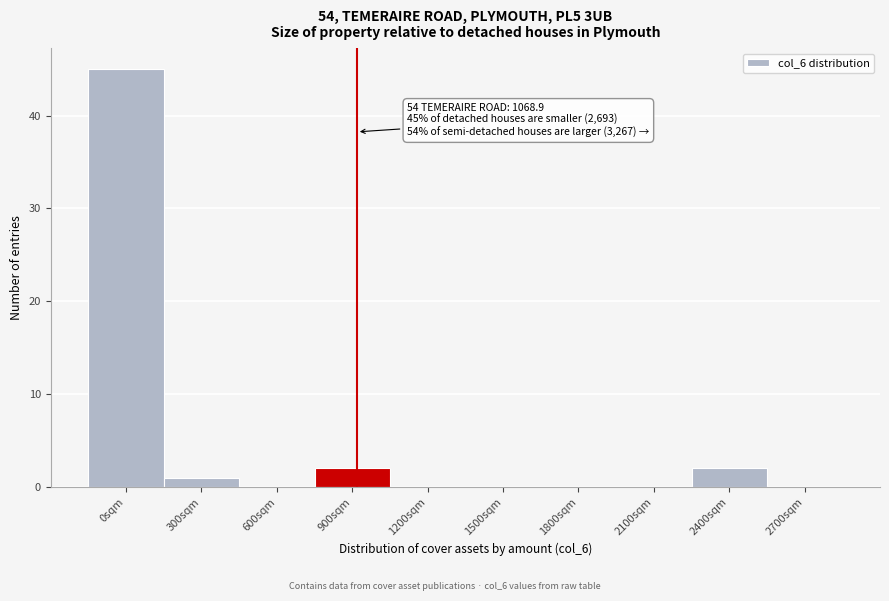

Reading right to left, extract all data points from this chart.

2700sqm=0	2400sqm=2	2100sqm=0	1800sqm=0	1500sqm=0	1200sqm=0	900sqm=2	600sqm=0	300sqm=1	0sqm=45